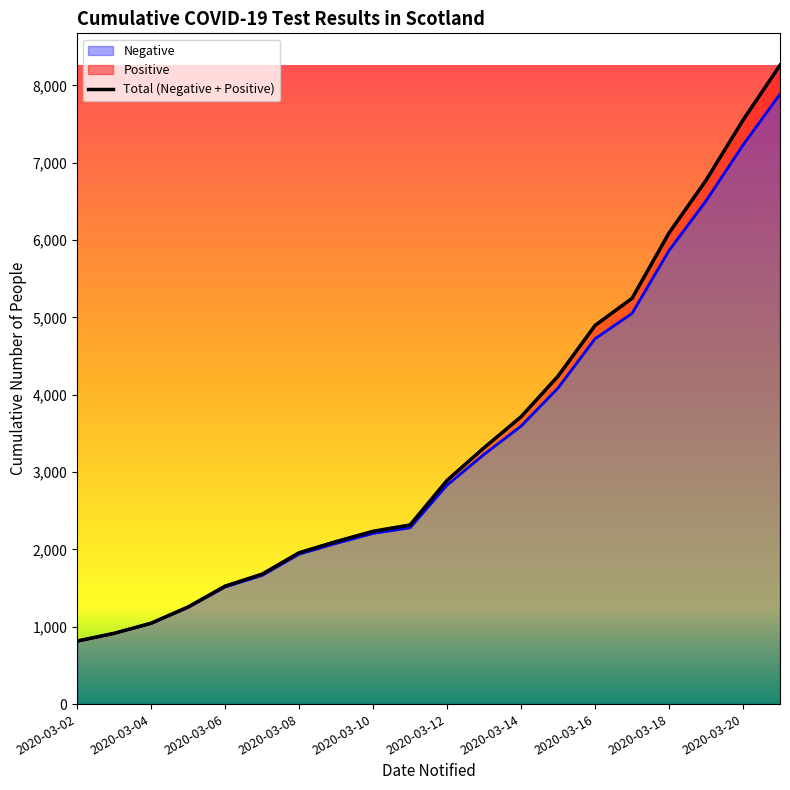

What is the minimum value for Negative?

814